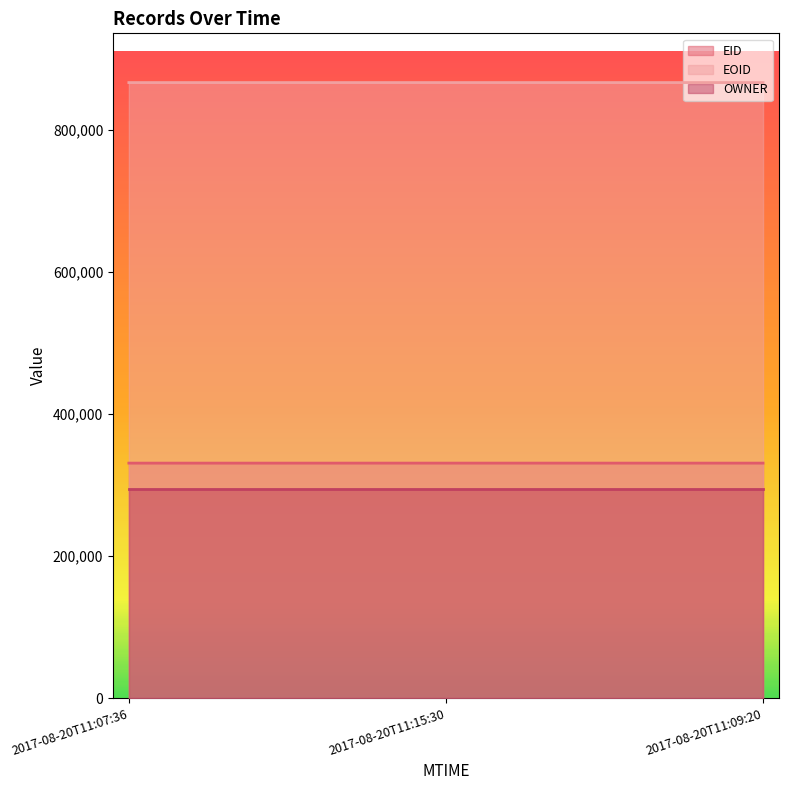

What is the average value of the EOID series?

867125